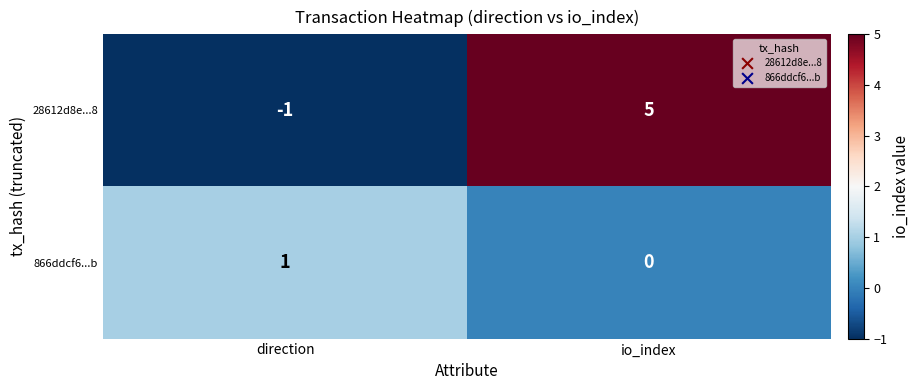

The 28612d8e...8 series shows 2 at io_index. True or false?

False